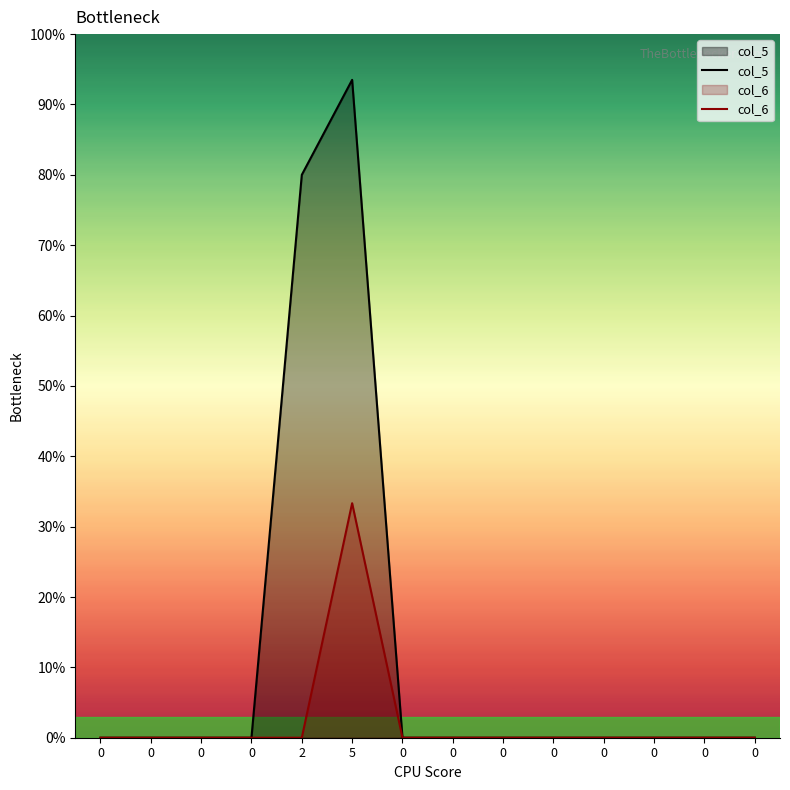

The value of col_6 at 0 is -10.1. True or false?

False